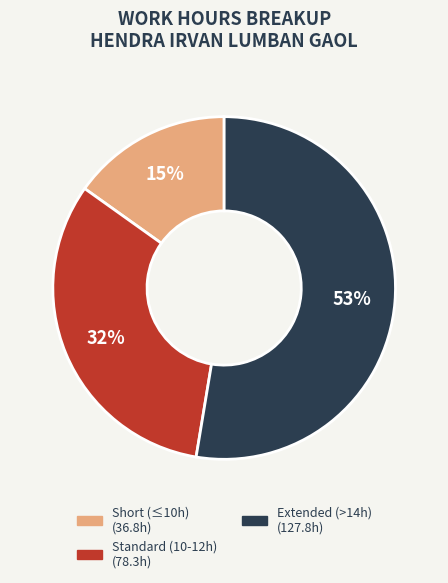

Is there any slice that represents more than half of the pie?

Yes